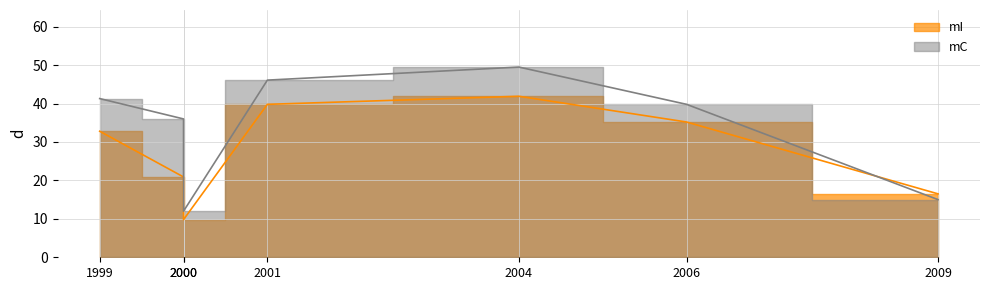

Does the chart have visible grid lines?

Yes